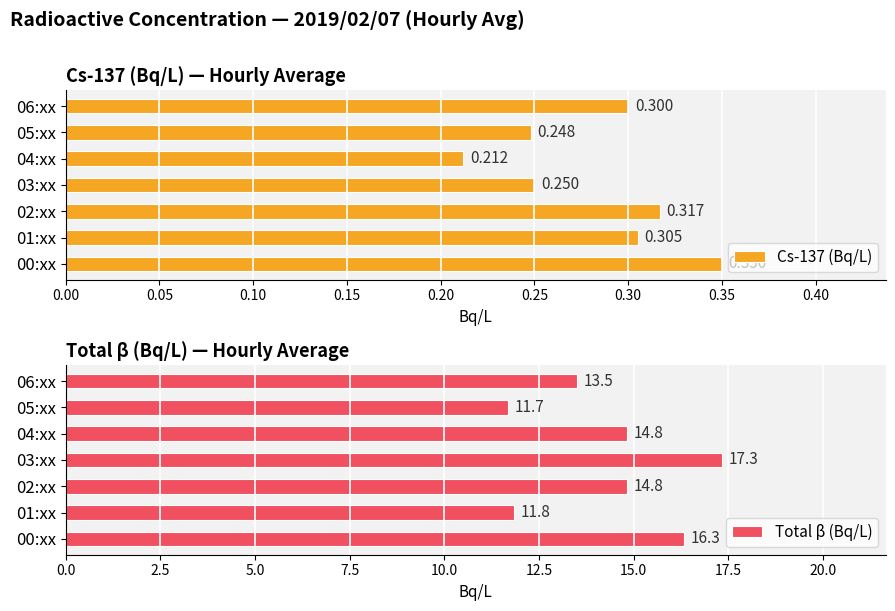

Rank the categories by Cs-137 (Bq/L) value from highest to lowest.

00:xx, 02:xx, 01:xx, 06:xx, 03:xx, 05:xx, 04:xx